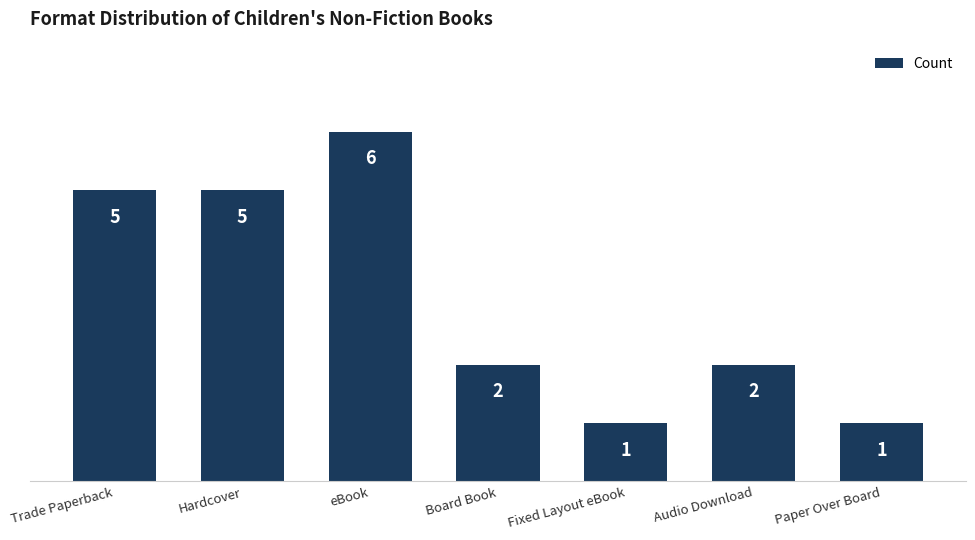

True or false: the data shows 8 at Hardcover.

False